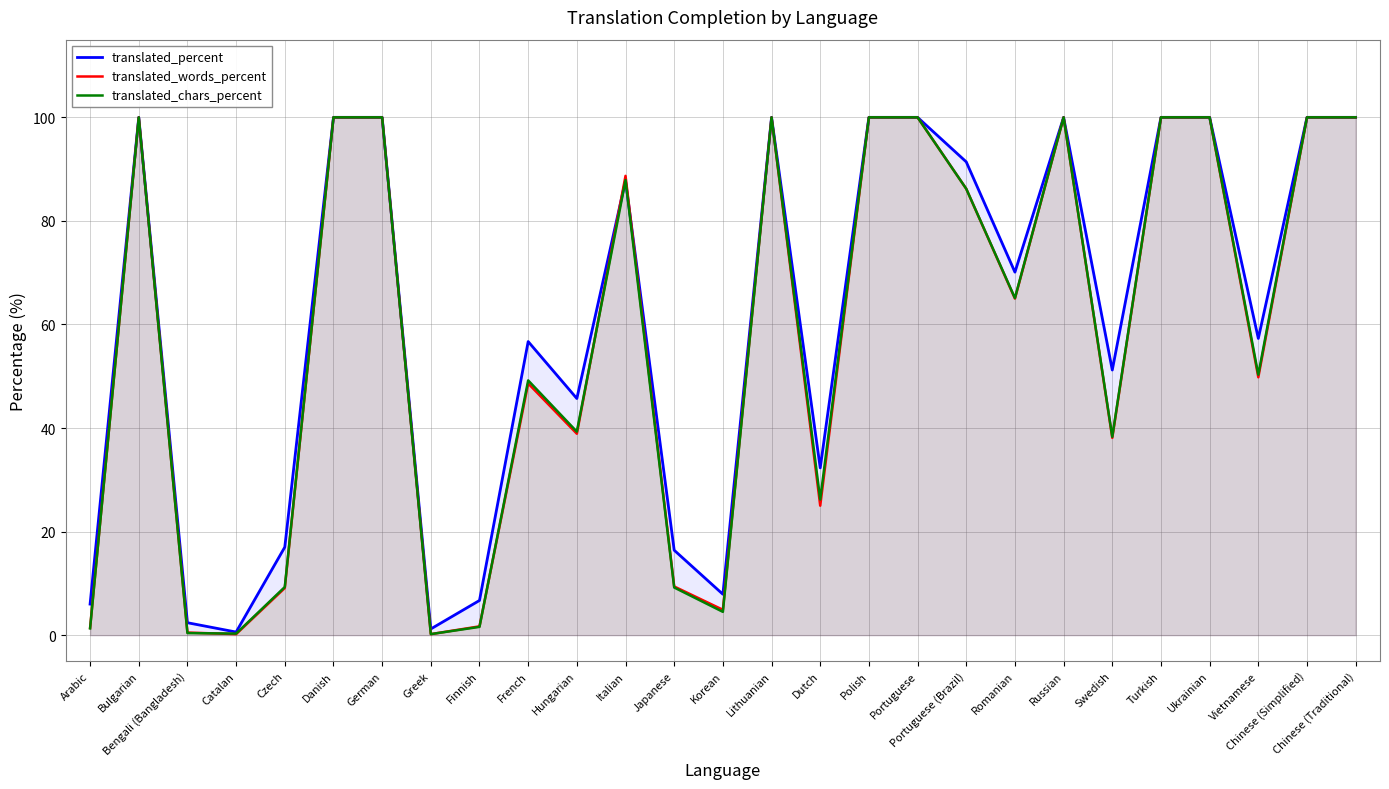

The value of translated_chars_percent at Portuguese is 66.2. True or false?

False